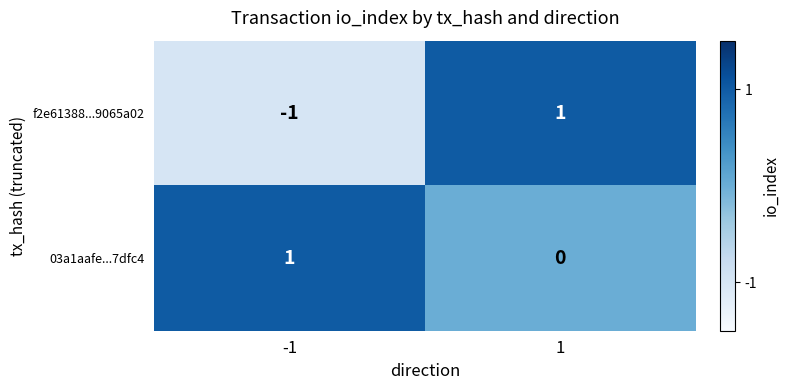

Rank the series at 1 from highest to lowest value.

f2e61388...9065a02, 03a1aafe...7dfc4